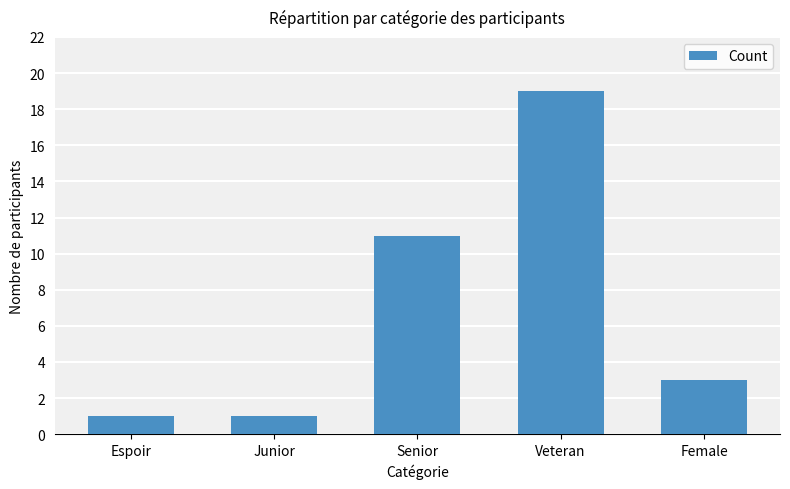

How many bars are there in total?

5